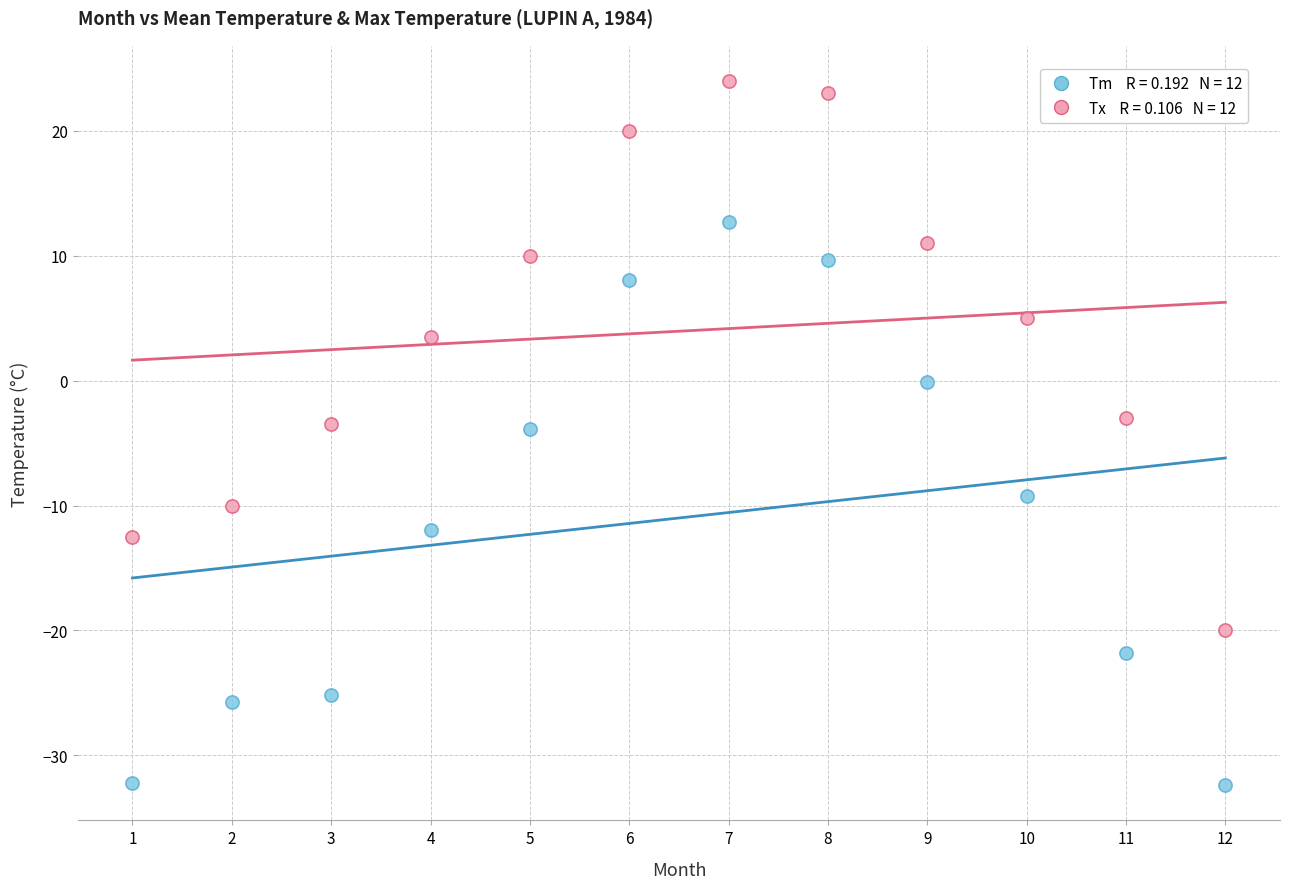

Across all data points, what is the range of Y values (max minus min)?

56.4